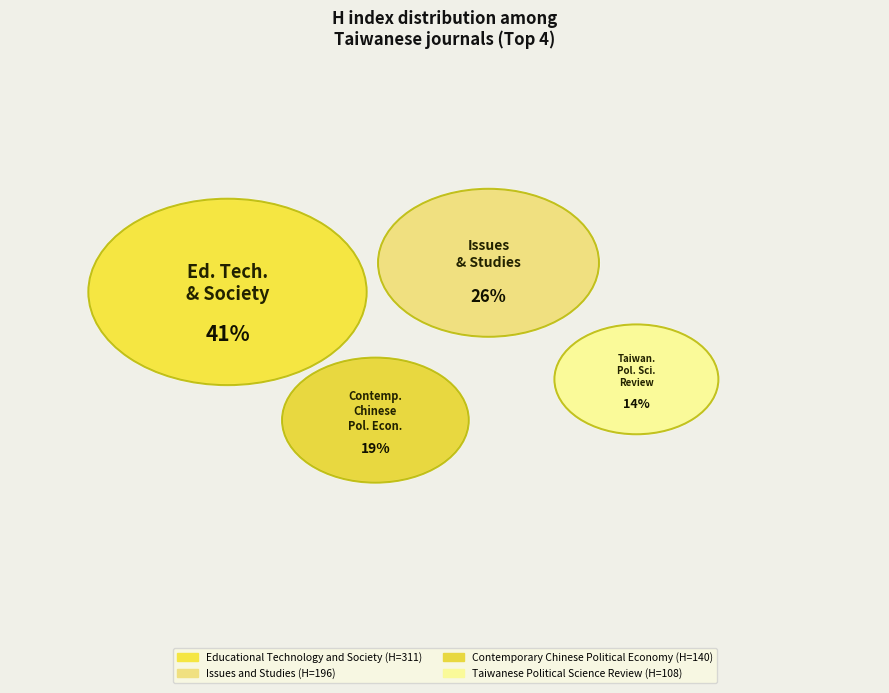

To the nearest percent, what percentage of the pie is Issues and Studies?

26%